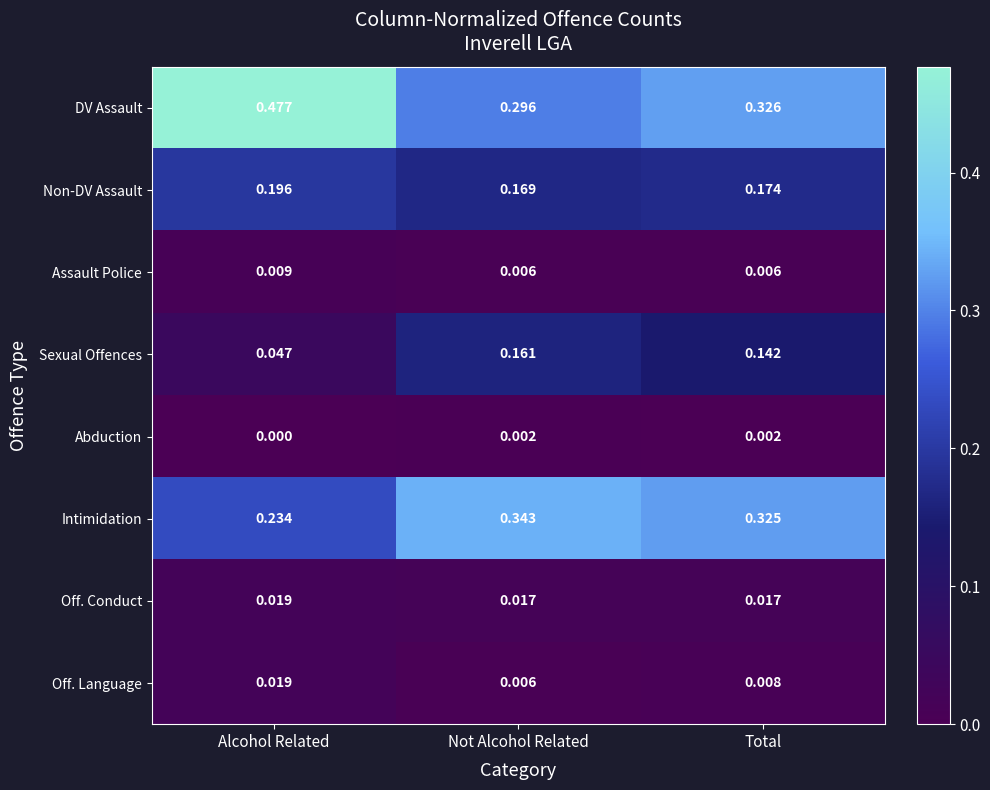

Where is Abduction nearest to the value 0?

Alcohol Related